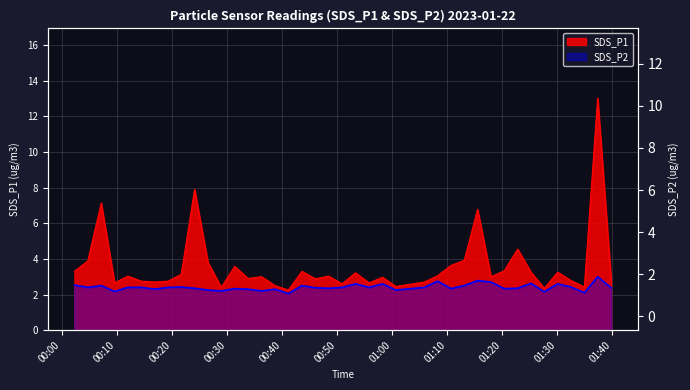

List the series in order of their peak value, lowest first.

SDS_P2, SDS_P1